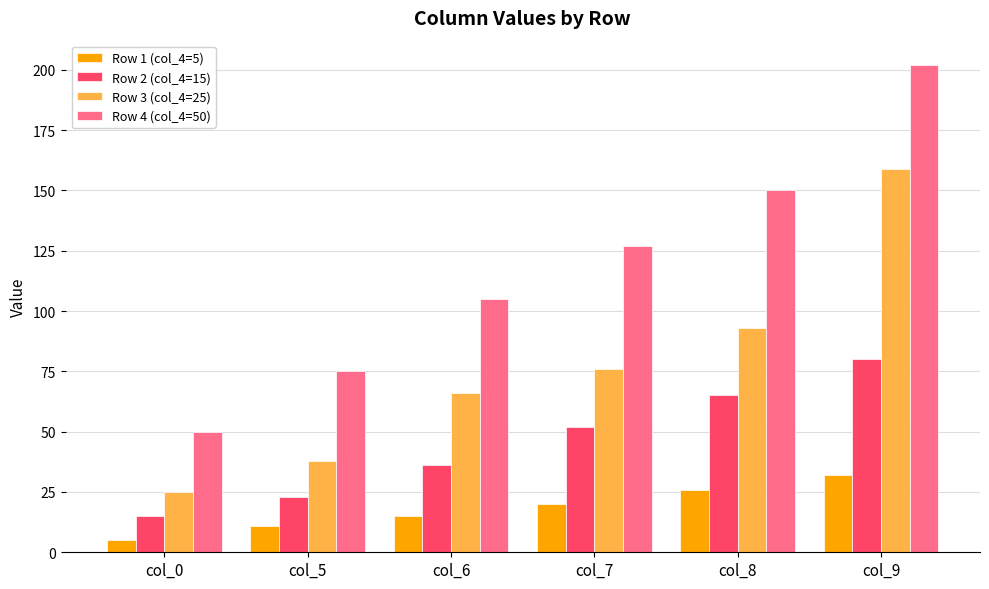

Reading left to right, transcribe all the data shown in this chart.

Row 1 (col_4=5): 5	11	15	20	26	32
Row 2 (col_4=15): 15	23	36	52	65	80
Row 3 (col_4=25): 25	38	66	76	93	159
Row 4 (col_4=50): 50	75	105	127	150	202